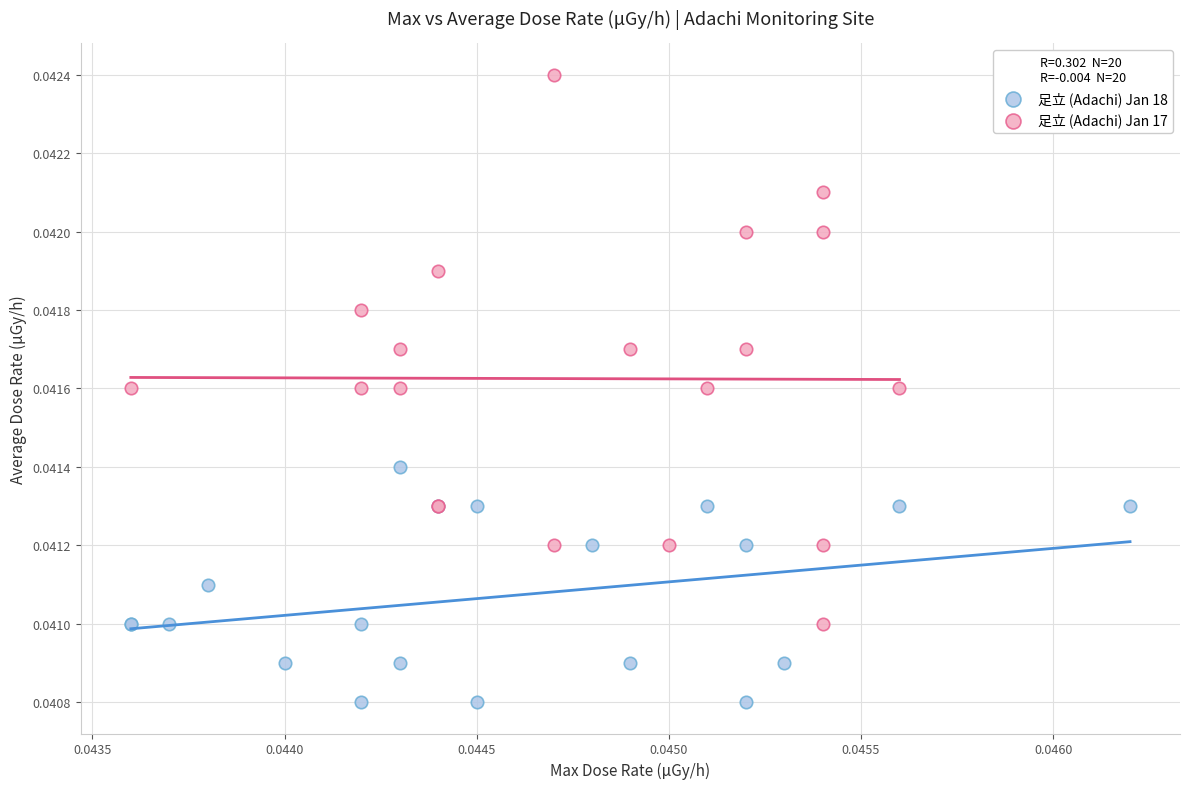

Which series has the largest Y range (max minus min)?

足立 (Adachi) Jan 17